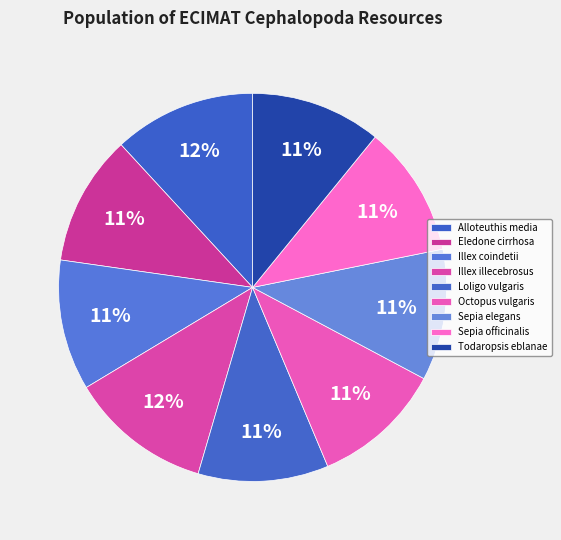

Is it true that Loligo vulgaris is 11% of the pie?

True